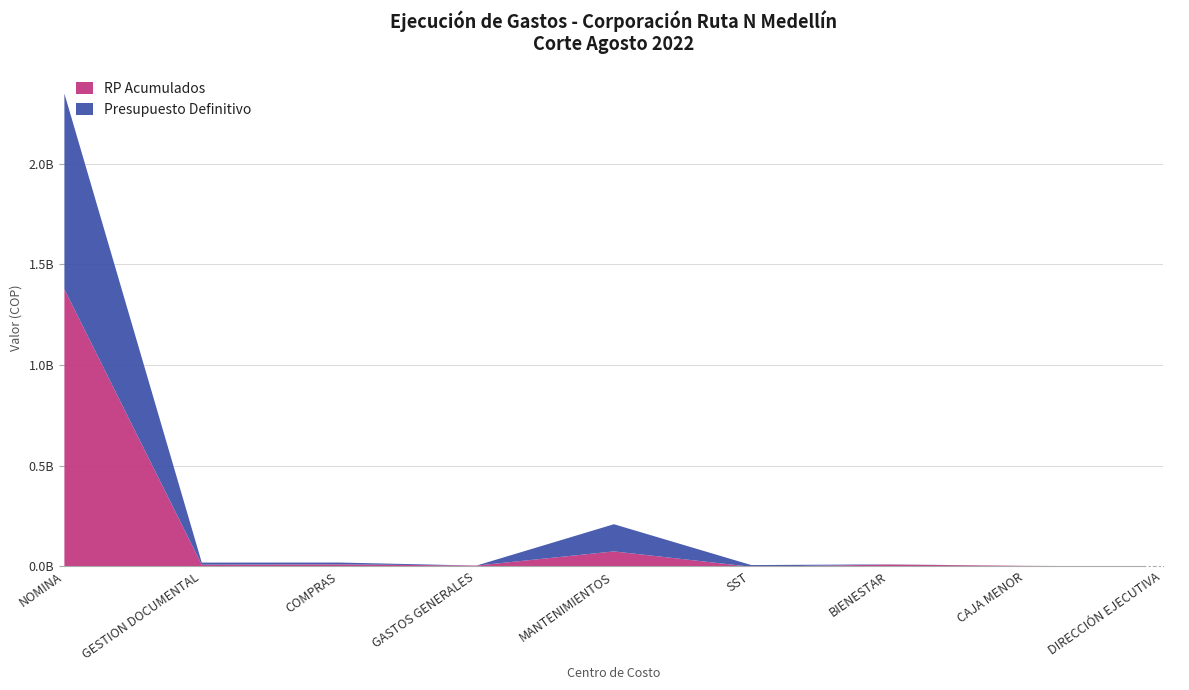

True or false: Presupuesto Definitivo and RP Acumulados cross at least once.

False